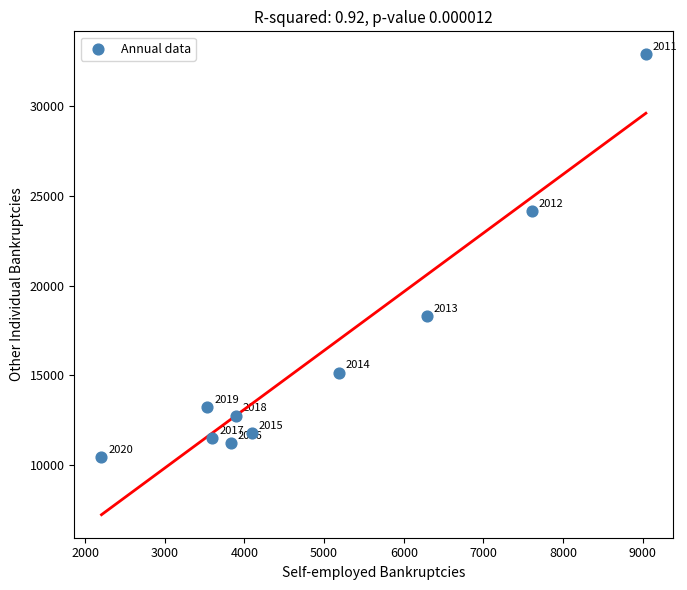

What is the average X value?

4927